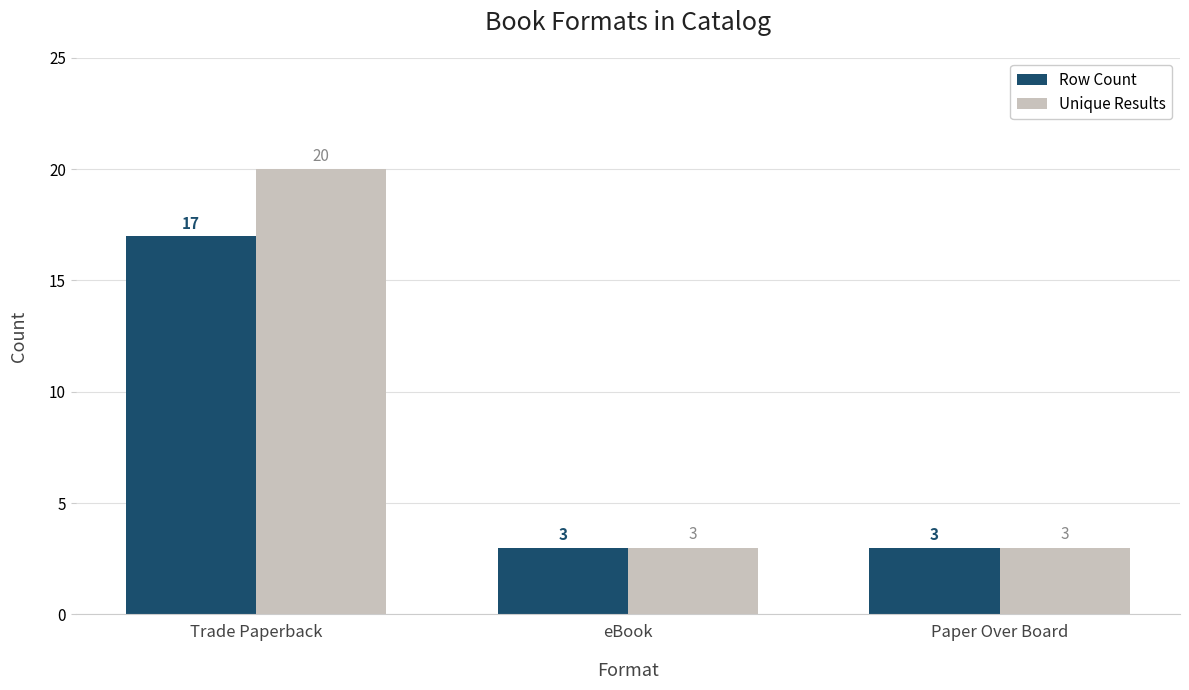

How many data points does each series have?

3